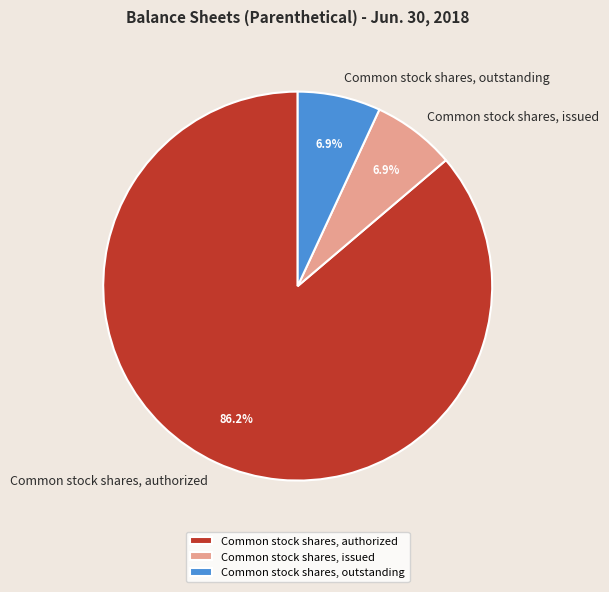

Is it true that Common stock shares, outstanding is 1% of the pie?

False